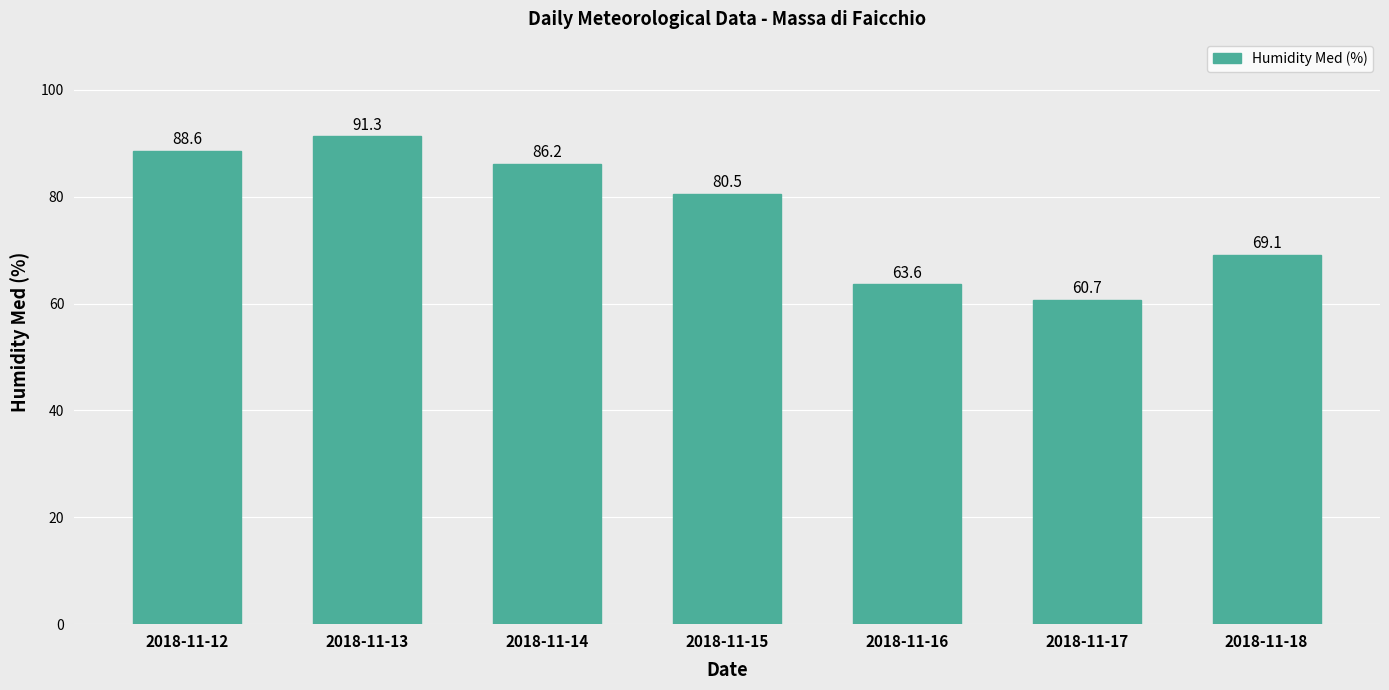

List the labels in order of value, largest first.

2018-11-13, 2018-11-12, 2018-11-14, 2018-11-15, 2018-11-18, 2018-11-16, 2018-11-17